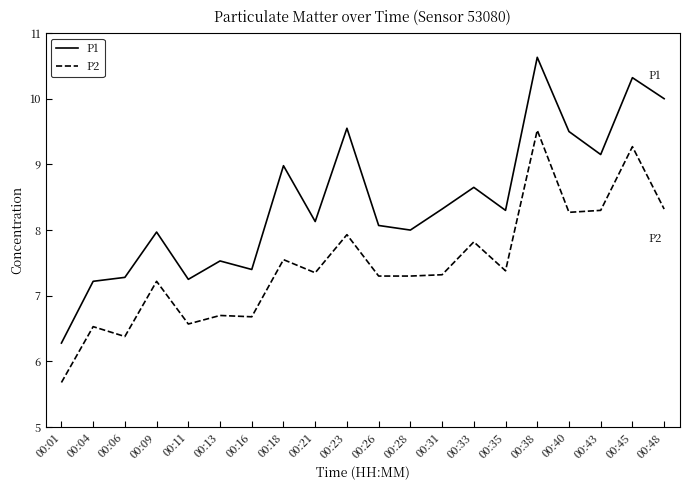

Between 00:28 and 00:31, which series saw the biggest shift?

P1